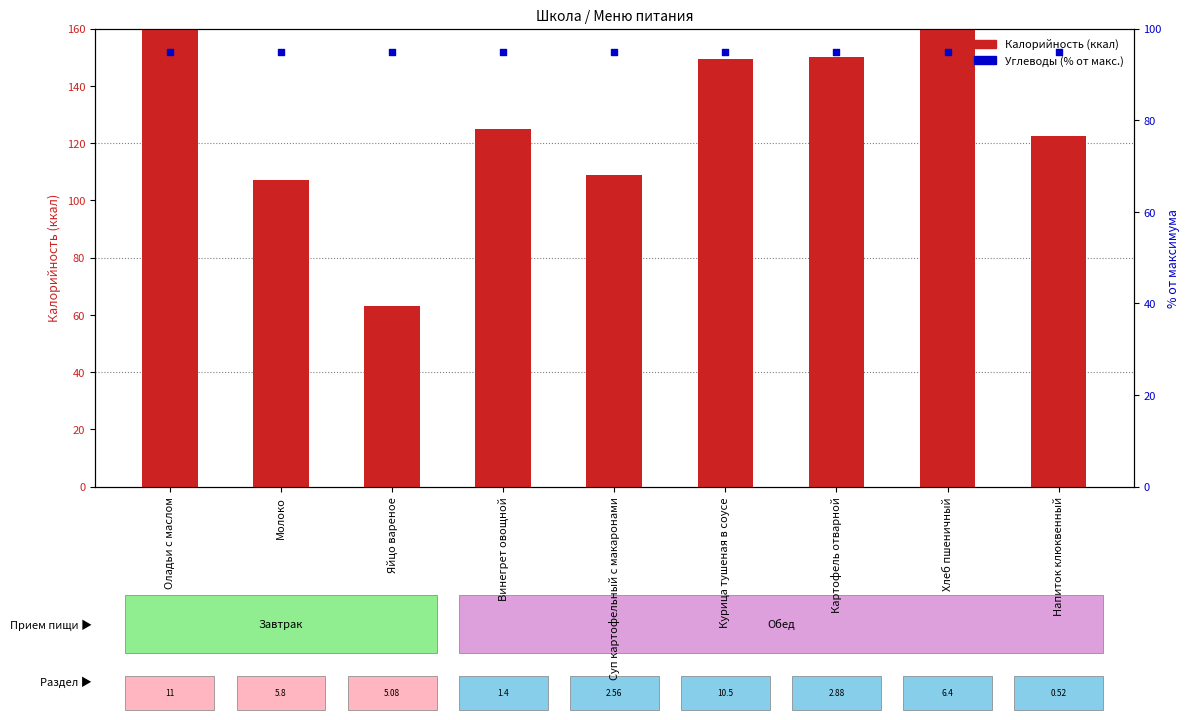

Which series contains the lowest Y value?

Калорийность (ккал)